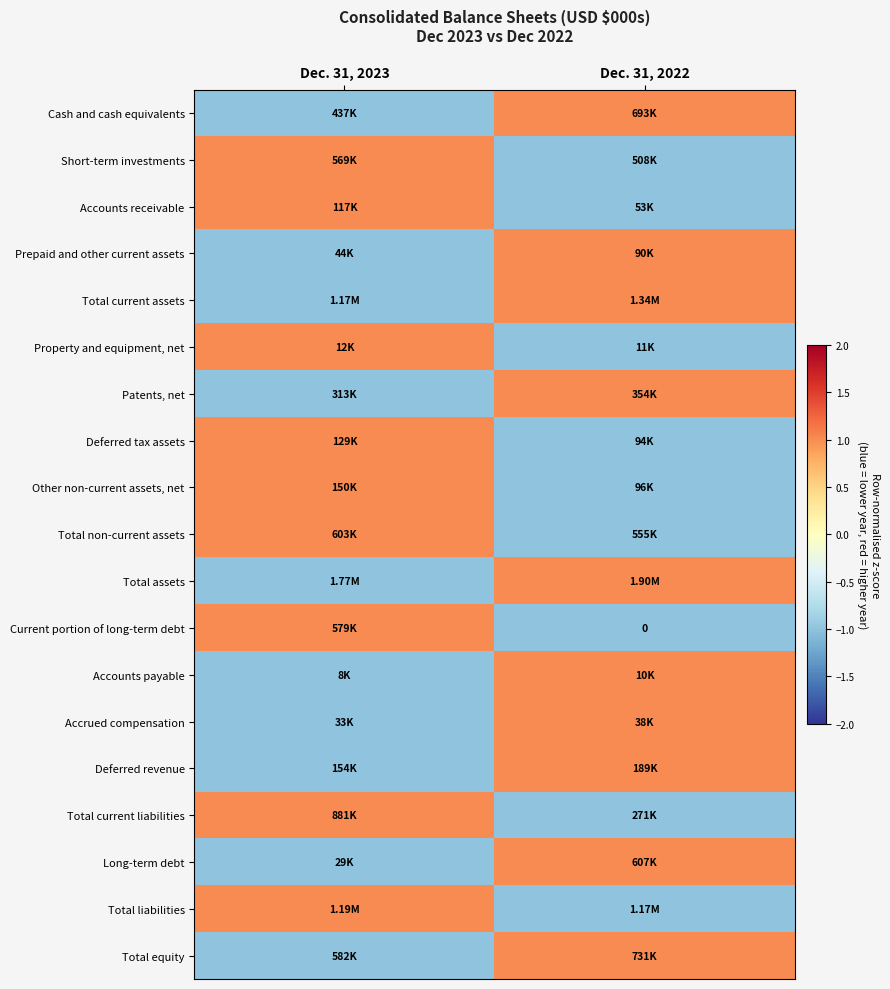

Is the value of Property and equipment, net at Dec. 31, 2023 greater than the value of Accrued compensation at Dec. 31, 2022?

No